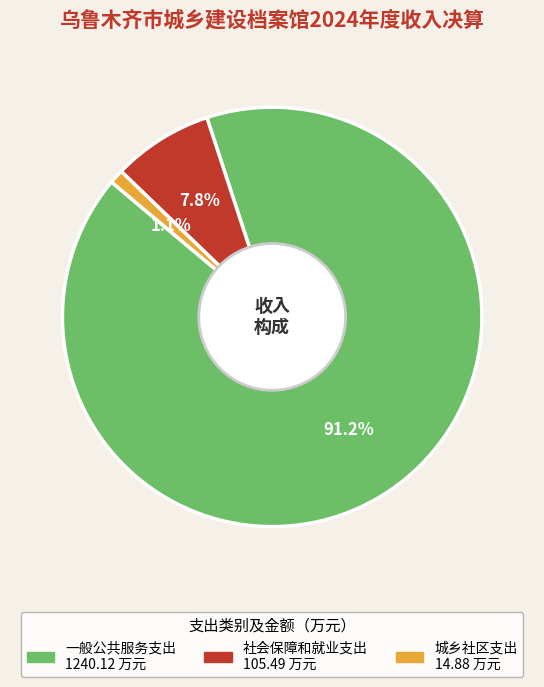

How many slices are in this pie chart?

3